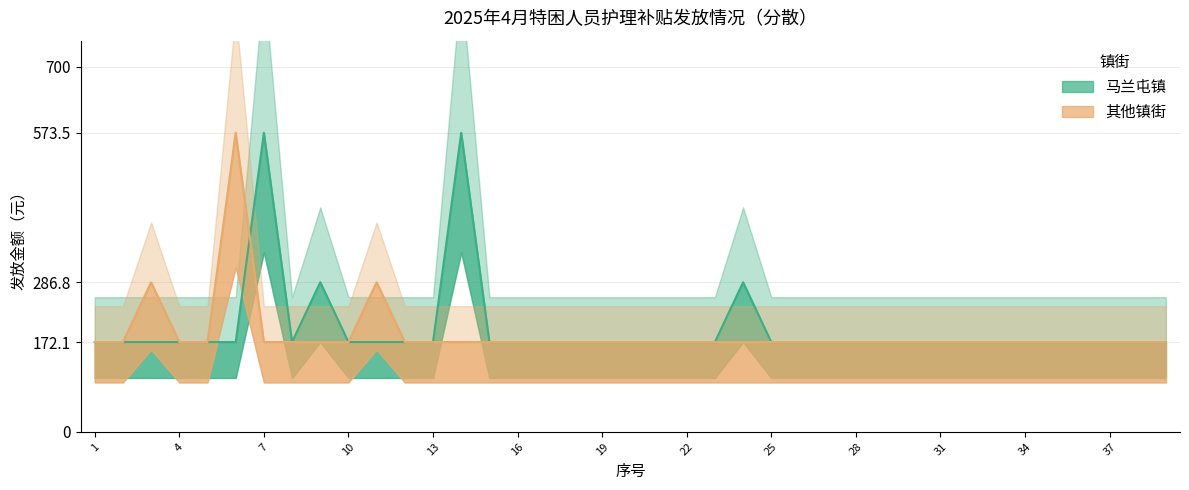

Which series ends up on top after the final intersection of 其他镇街 and 马兰屯镇?

马兰屯镇